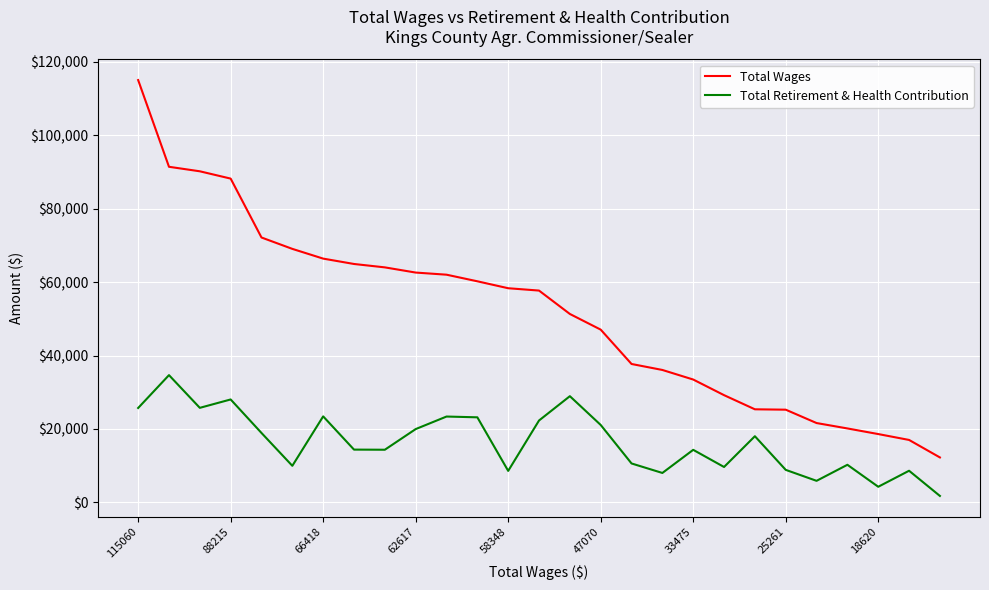

Rank the series by their average value, from highest to lowest.

Total Wages, Total Retirement & Health Contribution